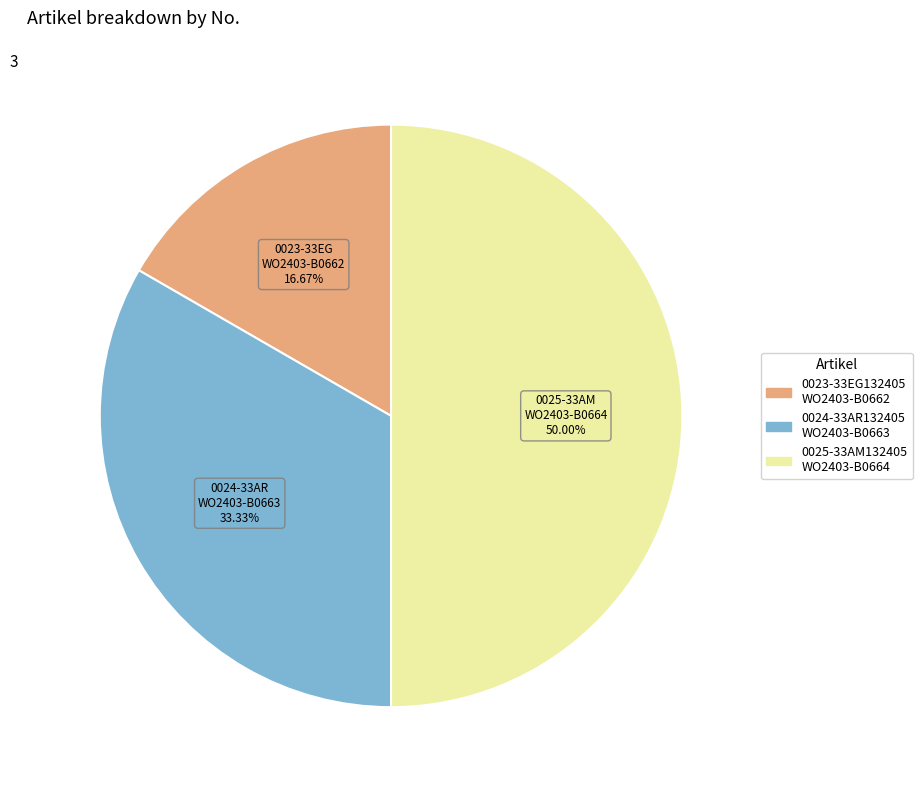

Which slice is the smallest?

0023-33EG132405 WO2403-B0662